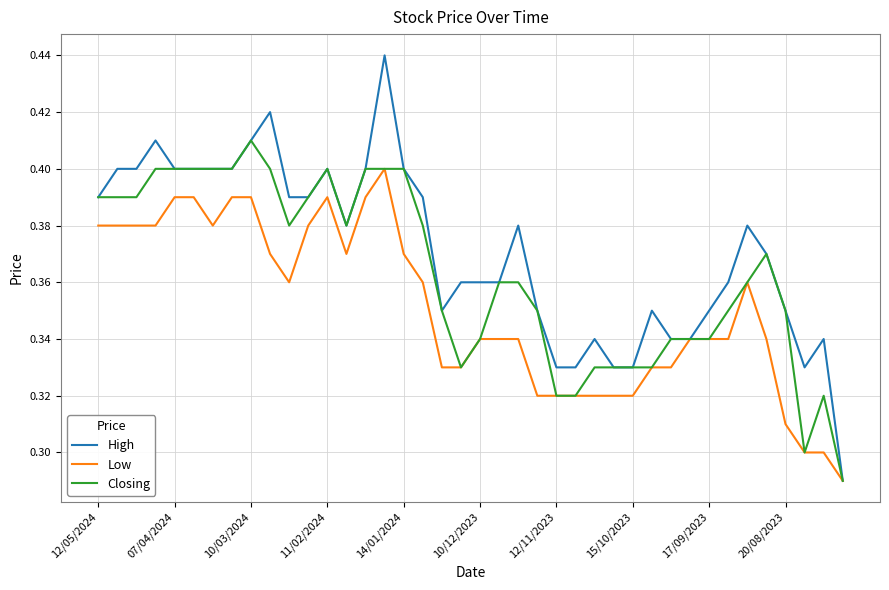

Is this an area chart (filled region under the line)?

No